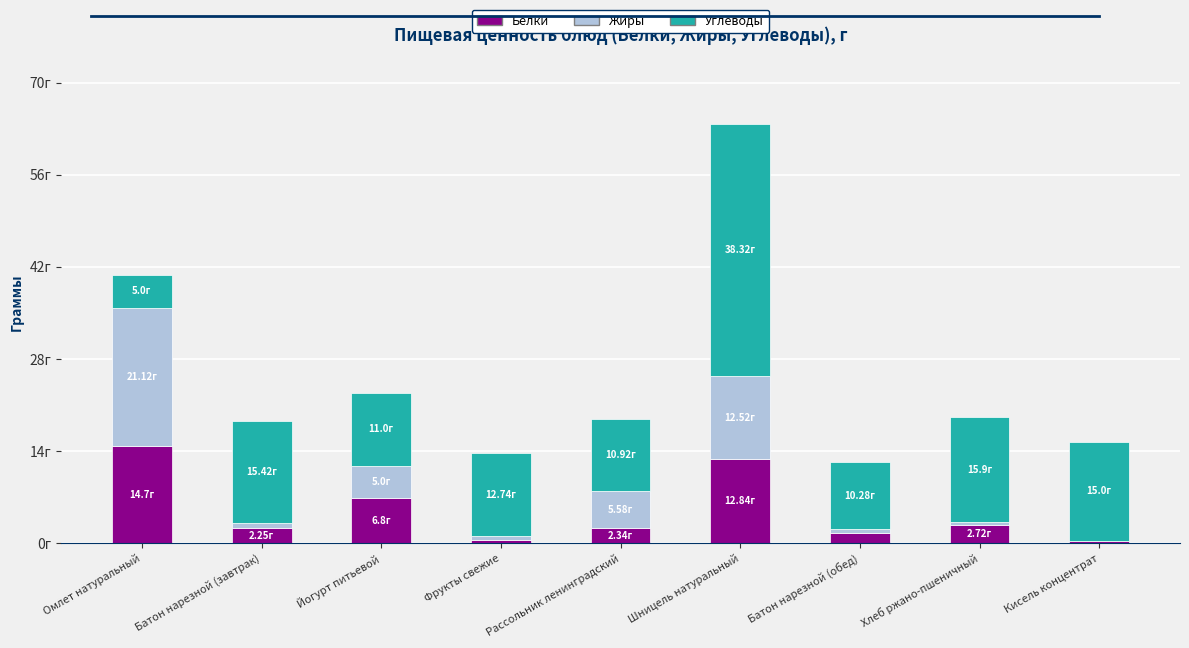

Where is Жиры nearest to the value 10?

Шницель натуральный